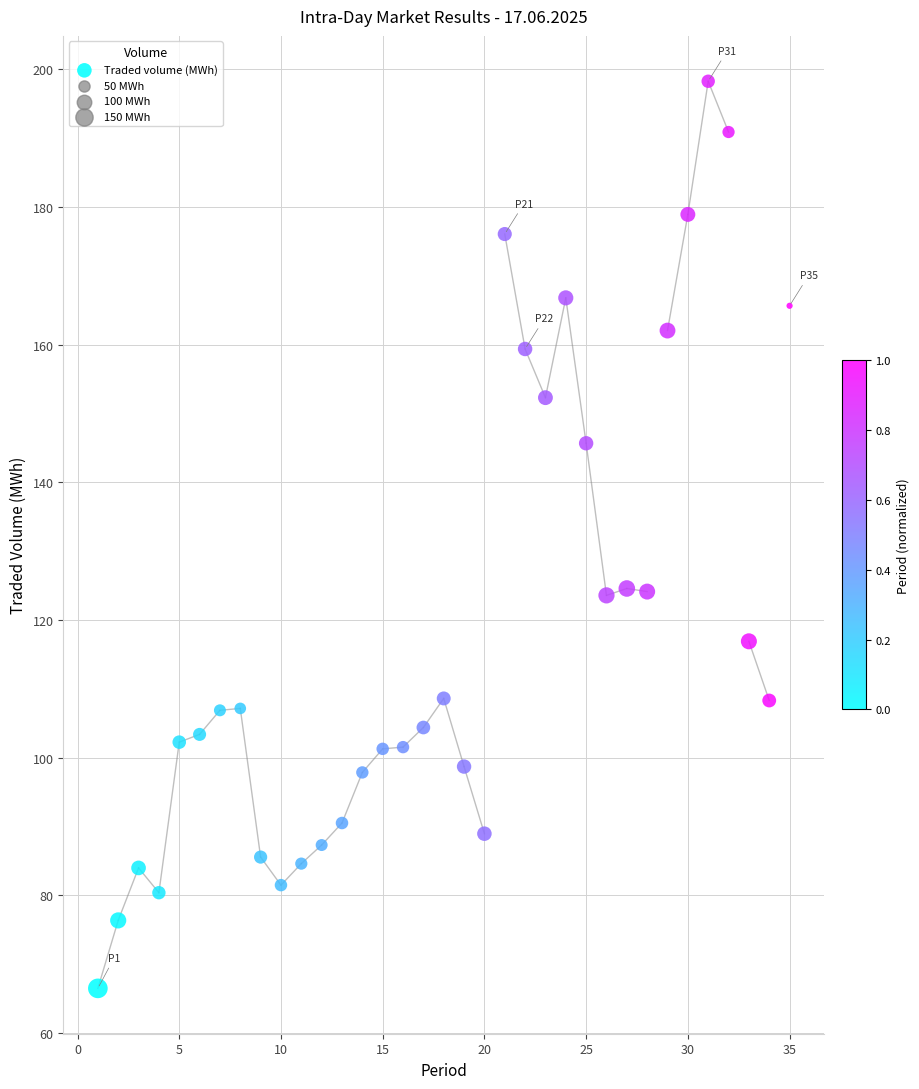

What is the range of X values (max minus min)?

34.0